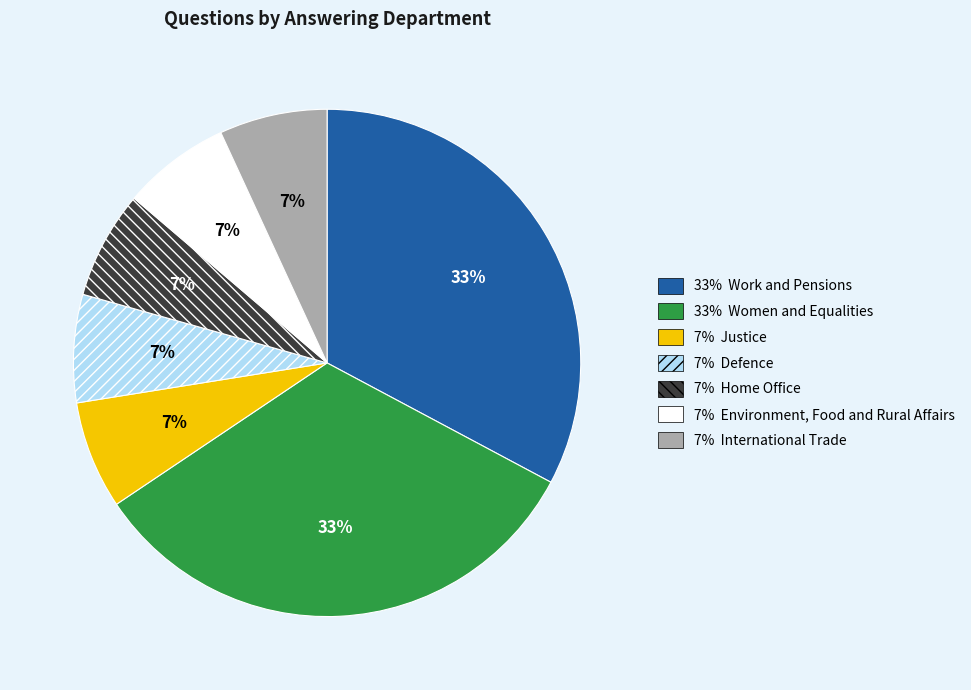

Is there any slice that represents more than half of the pie?

No